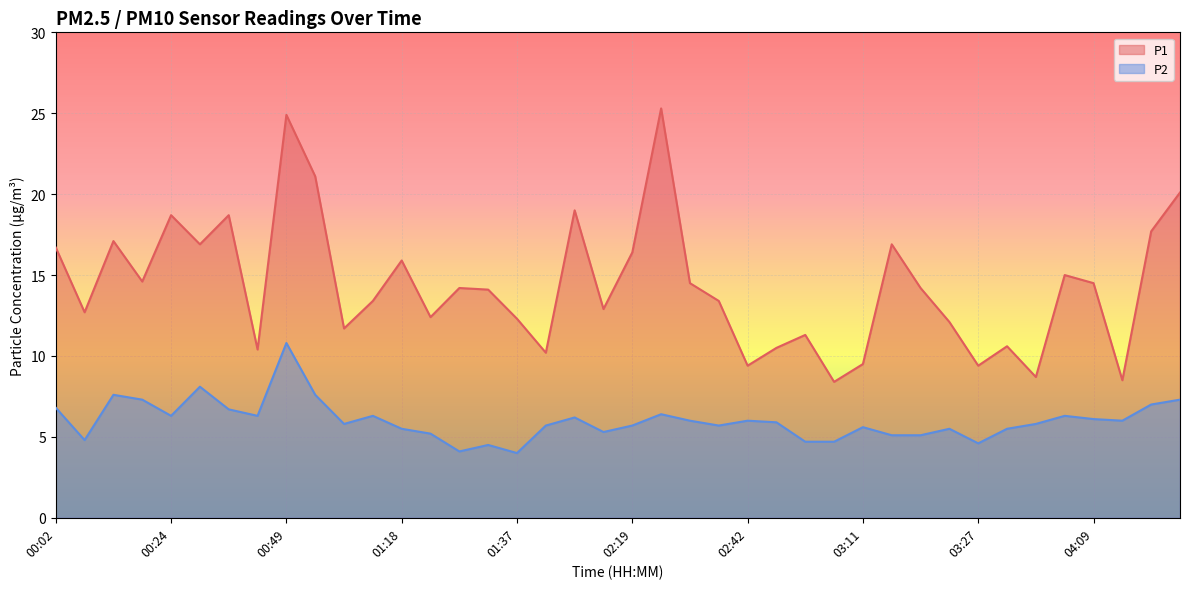

In P2, how many points are lower than both neighbors (excluding endpoints)?

10